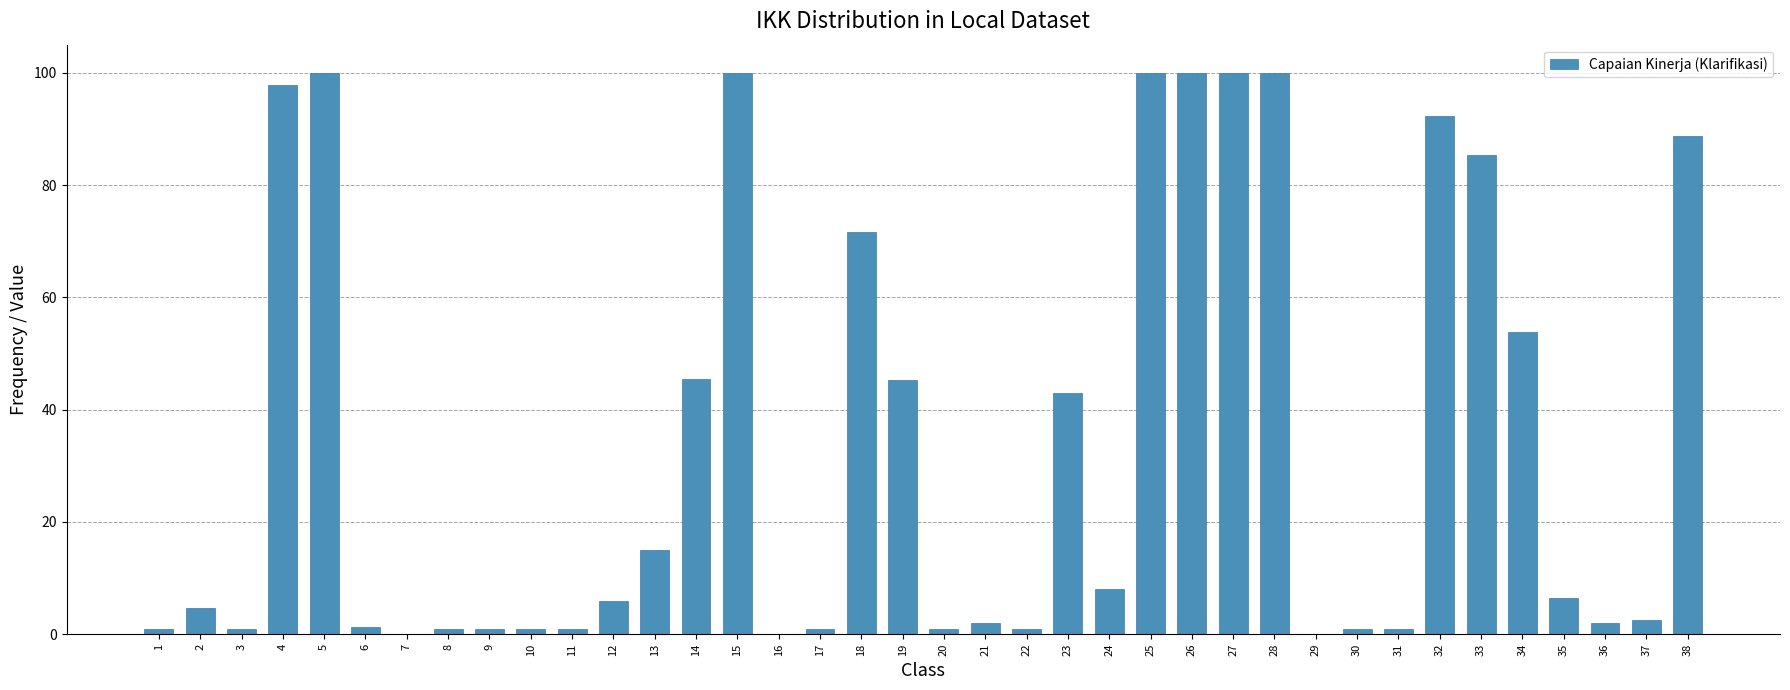

What is the sum of all values?

1282.4